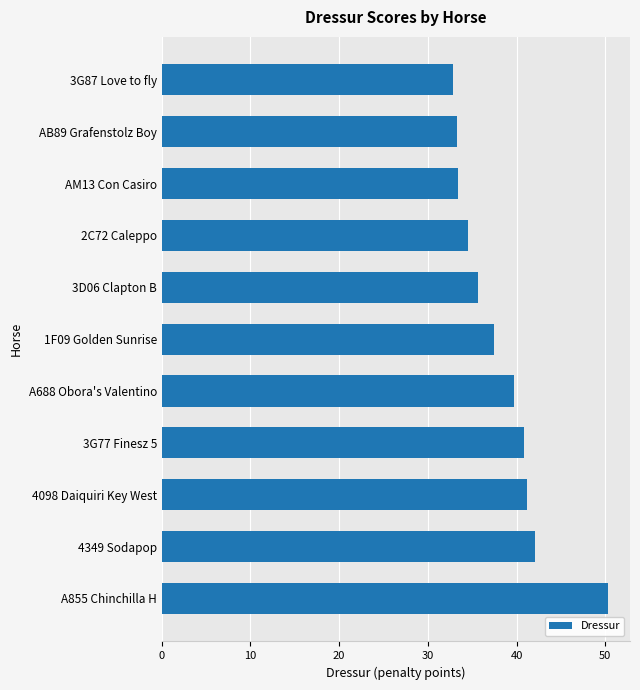

What is the difference between the second highest and minimum values?

9.3